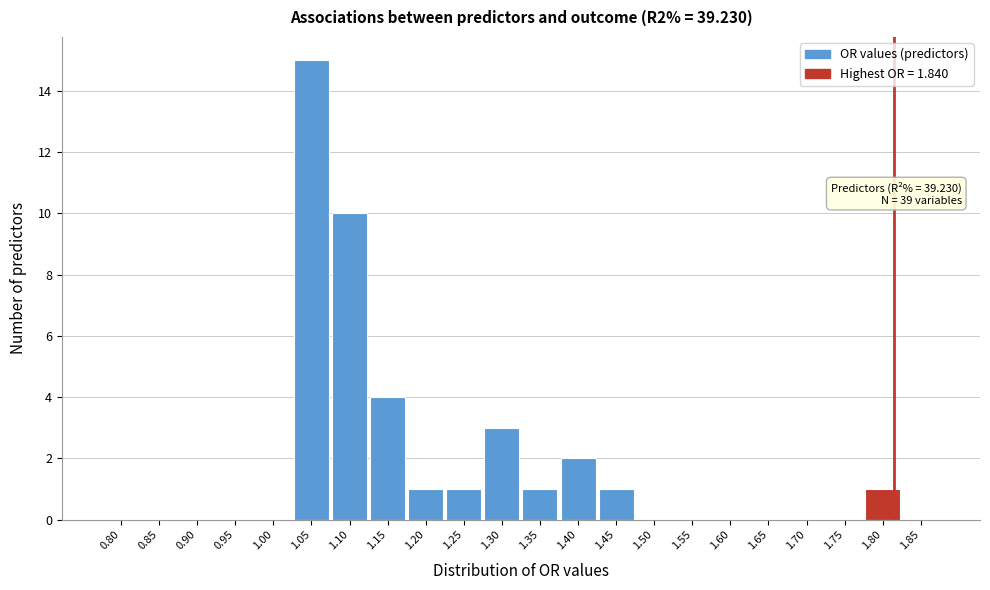

Reading left to right, list all the values displayed in this chart.

0.80=0	0.85=0	0.90=0	0.95=0	1.00=0	1.05=15	1.10=10	1.15=4	1.20=1	1.25=1	1.30=3	1.35=1	1.40=2	1.45=1	1.50=0	1.55=0	1.60=0	1.65=0	1.70=0	1.75=0	1.80=1	1.85=0